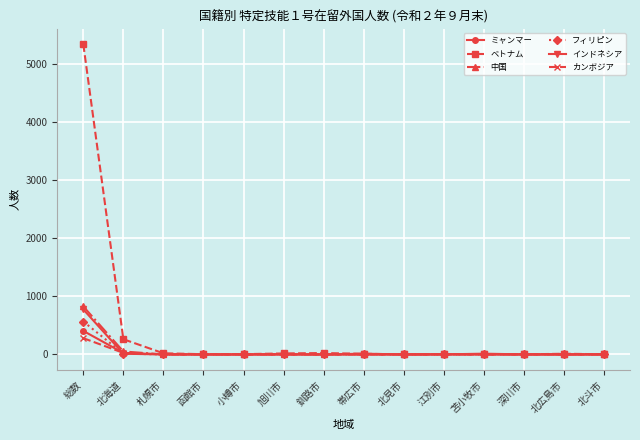

Does the chart have visible grid lines?

Yes